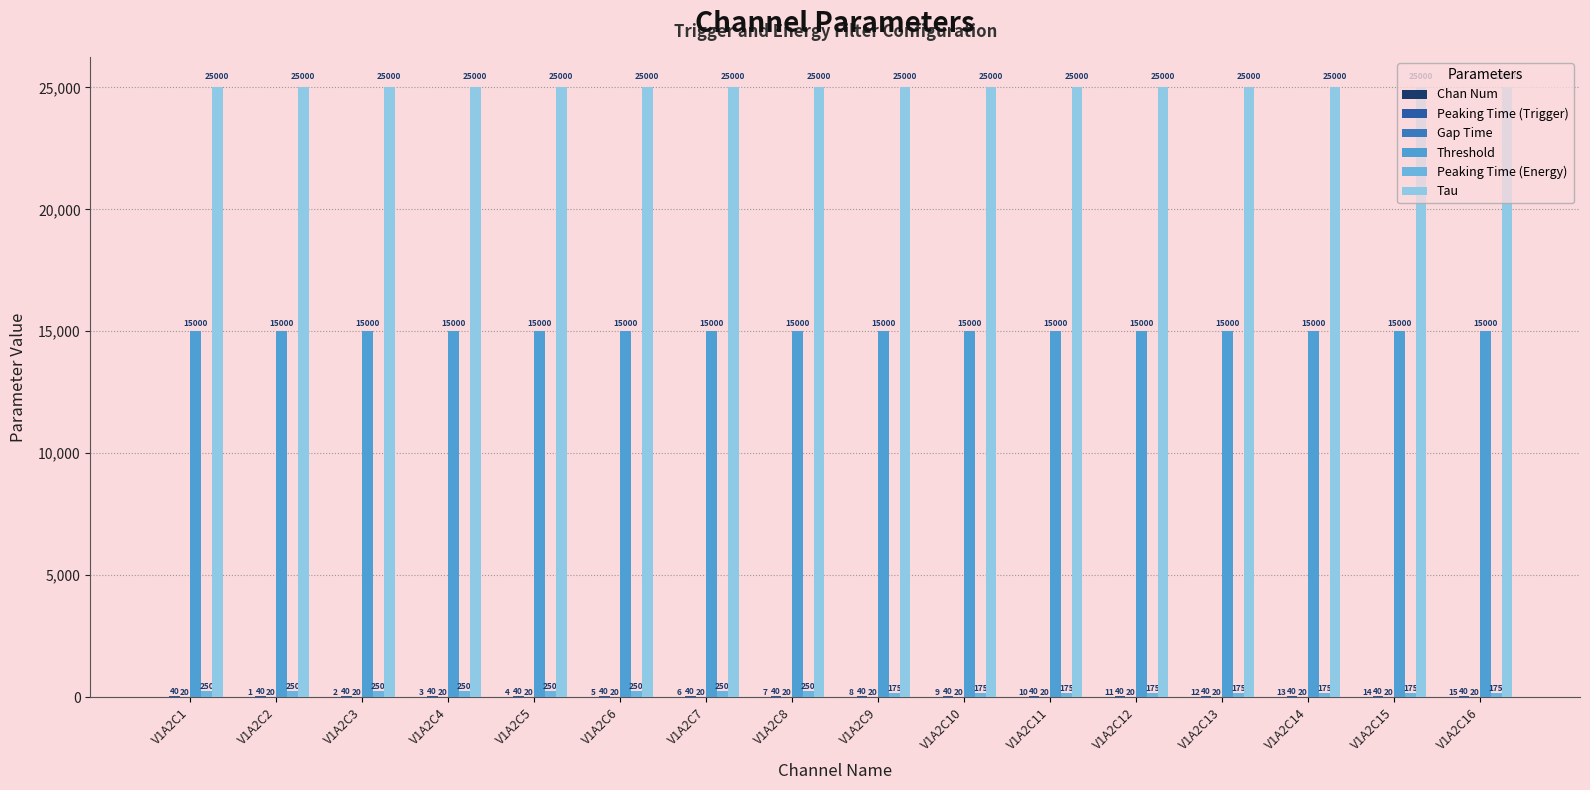

Count the number of categories in the chart.

16